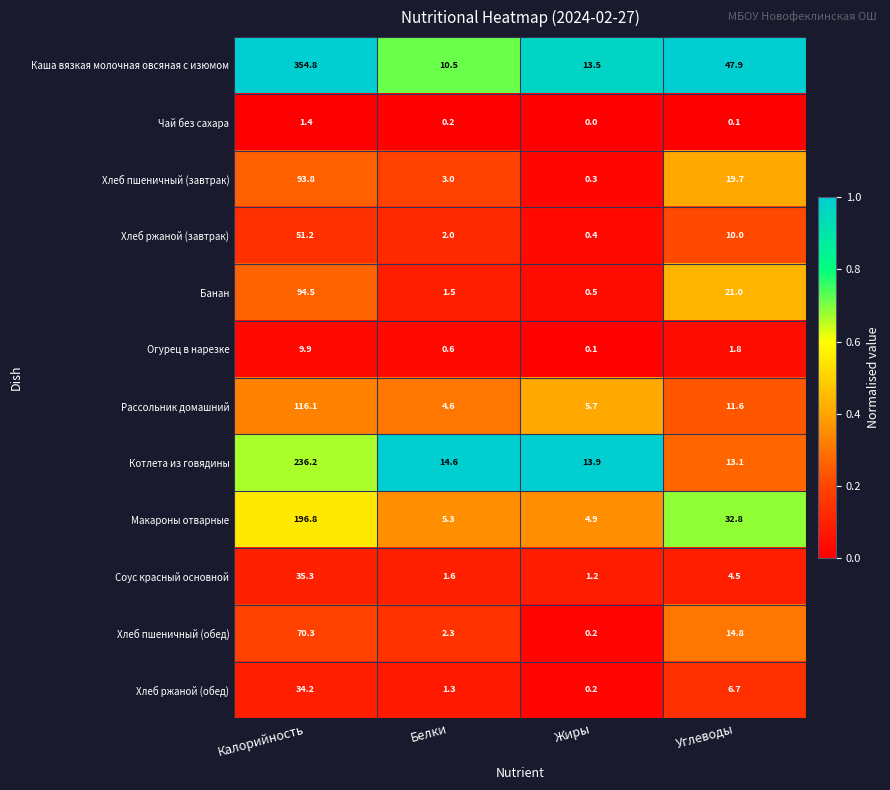

At which category is the sum across all series the highest?

Калорийность